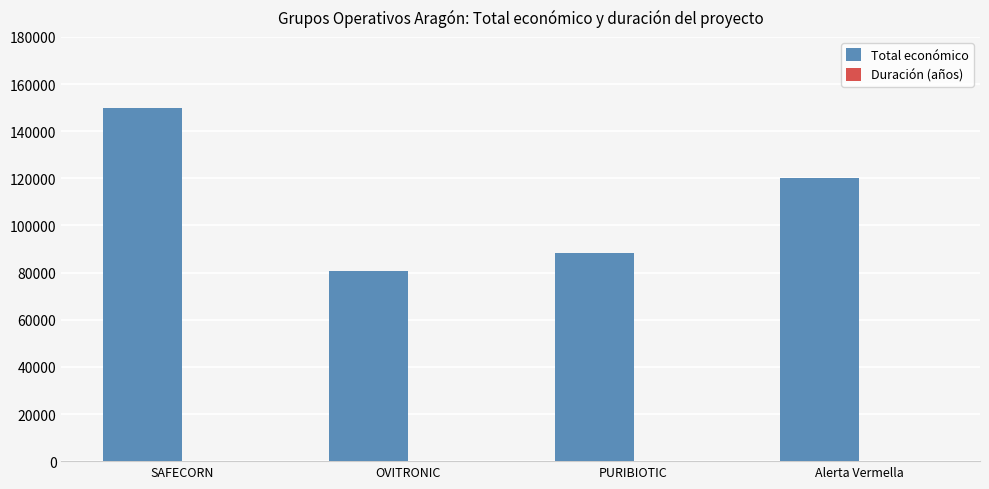

Which series has the largest total across all categories?

Total económico